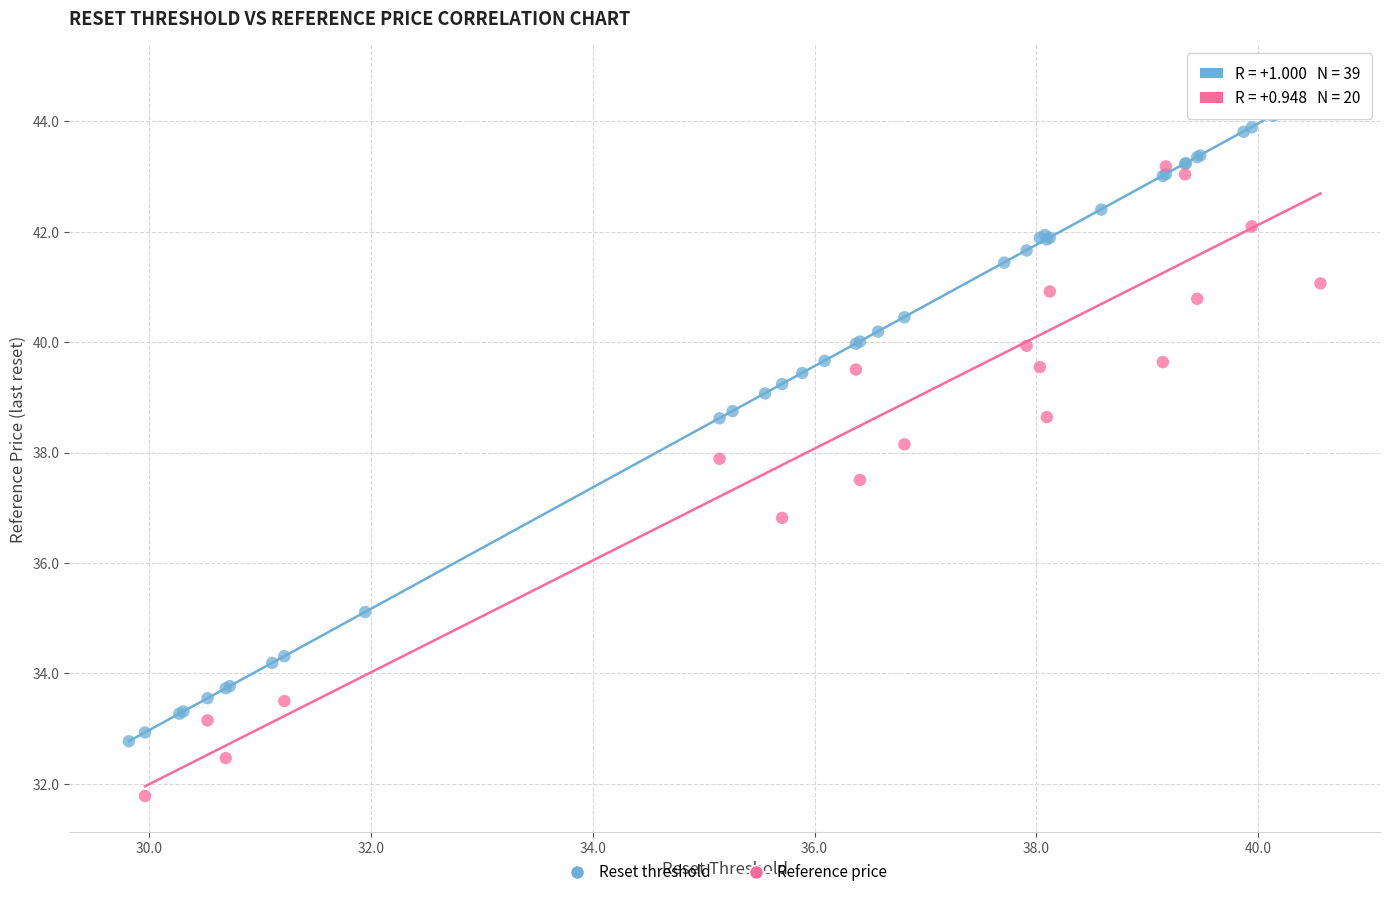

Which series has the largest Y range (max minus min)?

Reference price